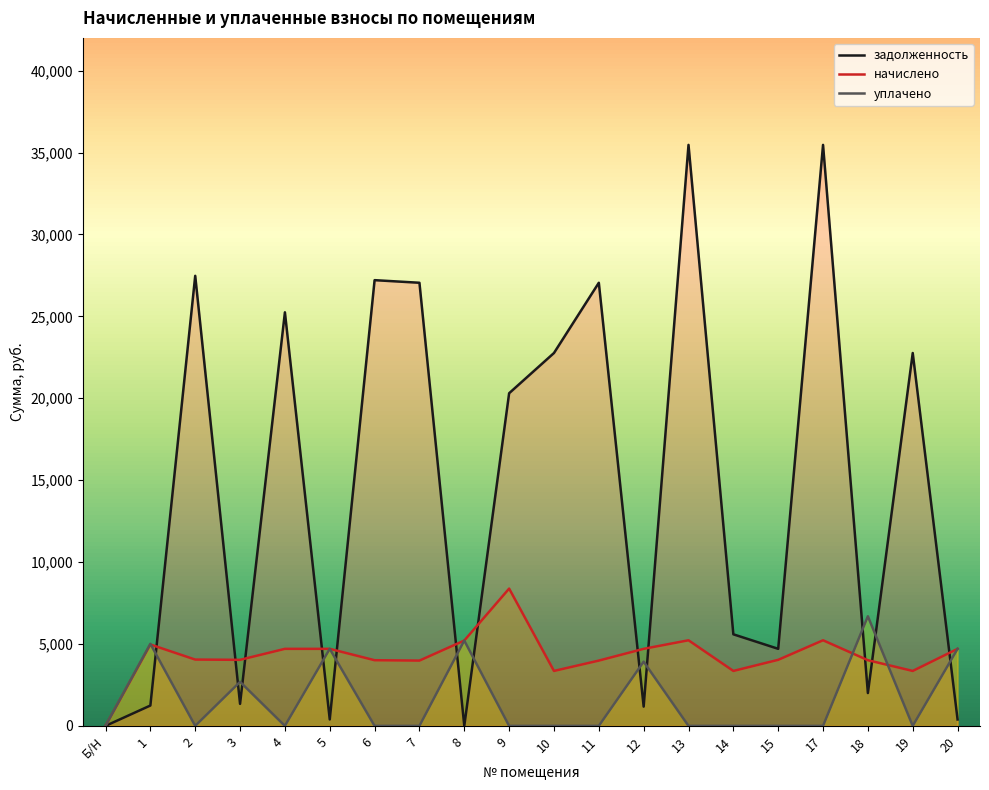

List the series in order of their overall mean, highest first.

задолженность, начислено, уплачено